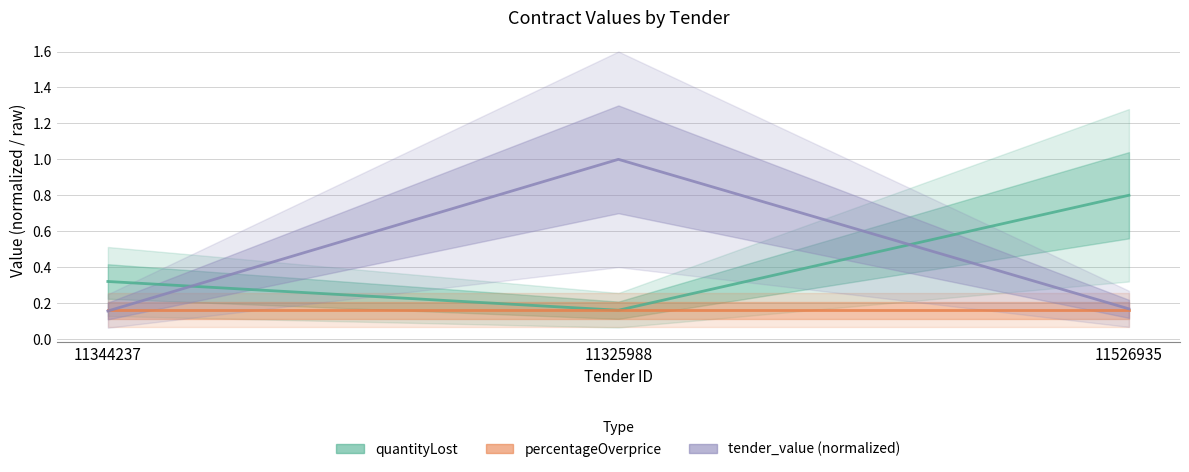

Does the chart display data point markers on the line(s)?

No